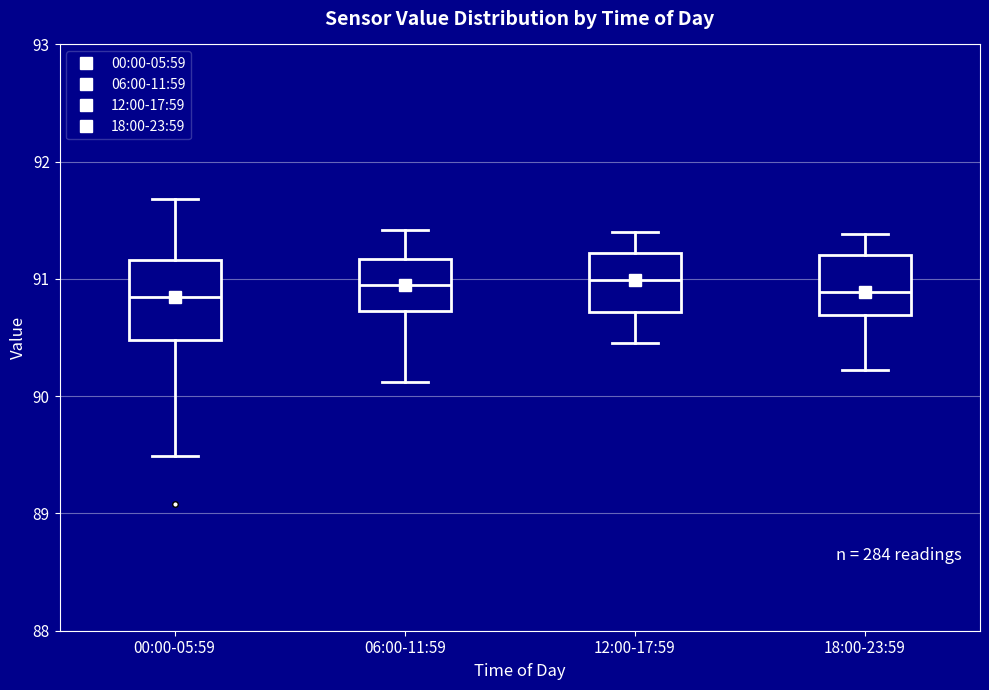

Which box is the tallest, from its lower edge to its upper edge?

00:00-05:59